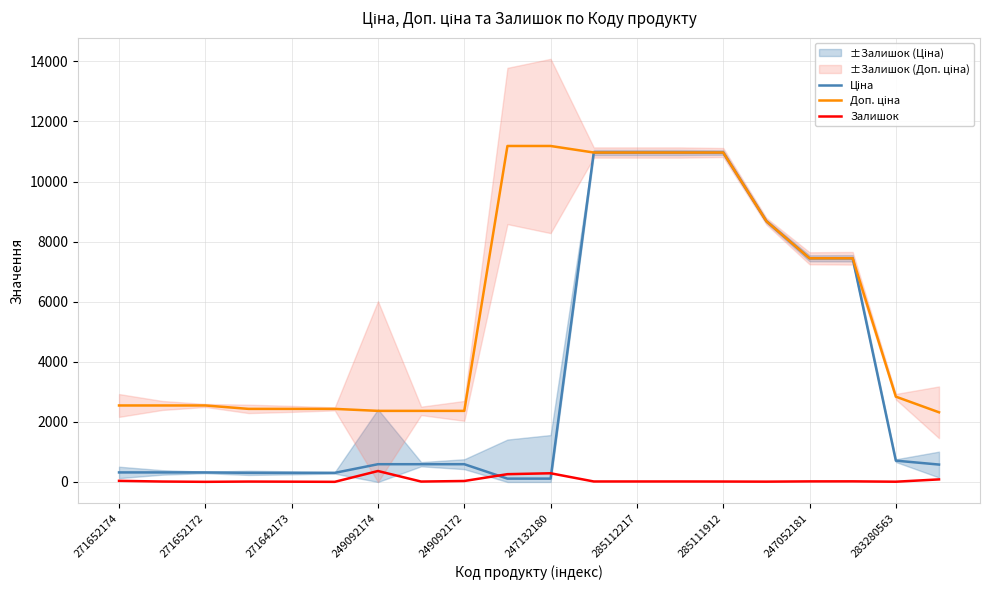

What is the spread (max minus min) of values at 271652174?

2508.4